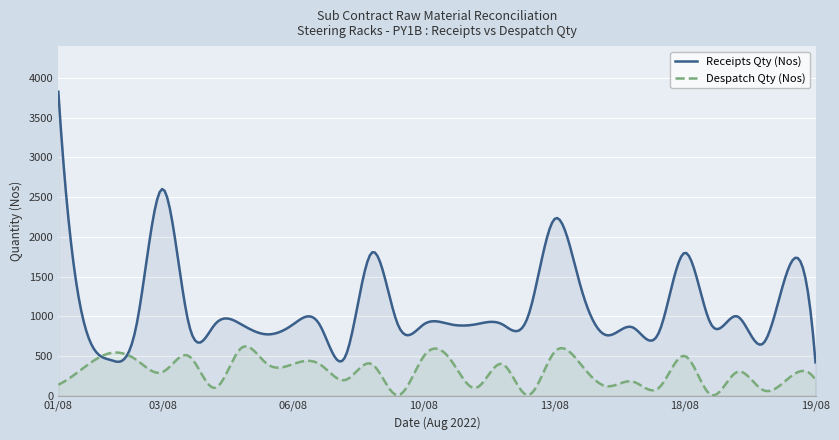

What is the sum of the Despatch Qty (Nos) values at 01/08 and 03/08?

440